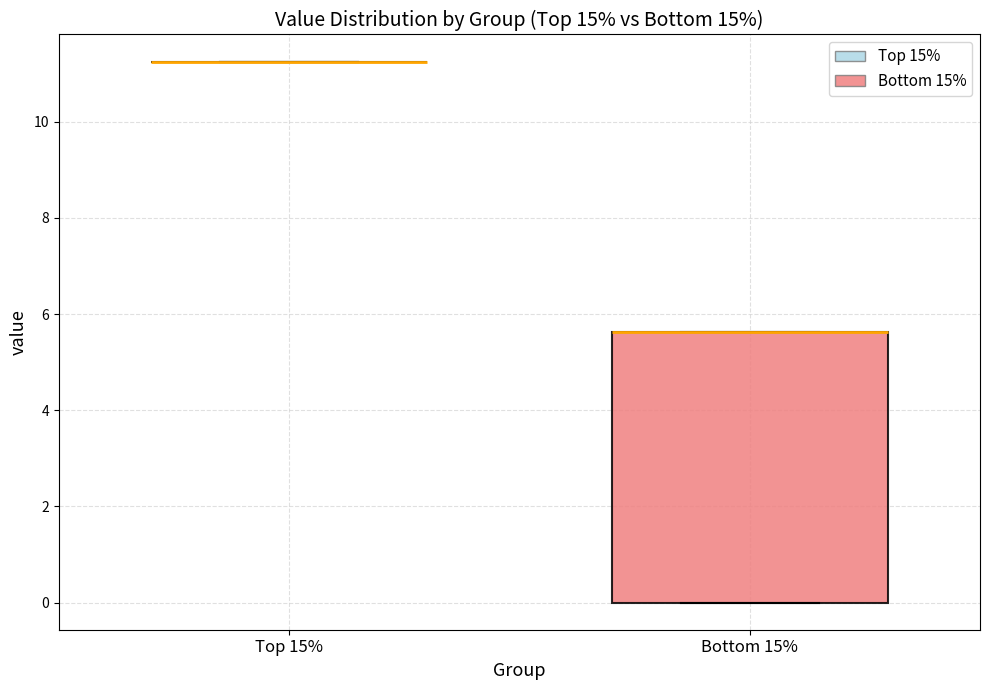

Reading left to right, transcribe this box plot: for each box, give where its median line is, the range the box spans, and where its two whiskers end, as read against the y-axis. The values are not printed on the chart, so give them approximately, as read against the axis.

Top 15%: box collapsed to a line at 11.2, whiskers 11.2 to 11.2
Bottom 15%: median 5.6 (drawn on the box's upper edge), box 0.0 to 5.6, whiskers 0.0 to 5.6